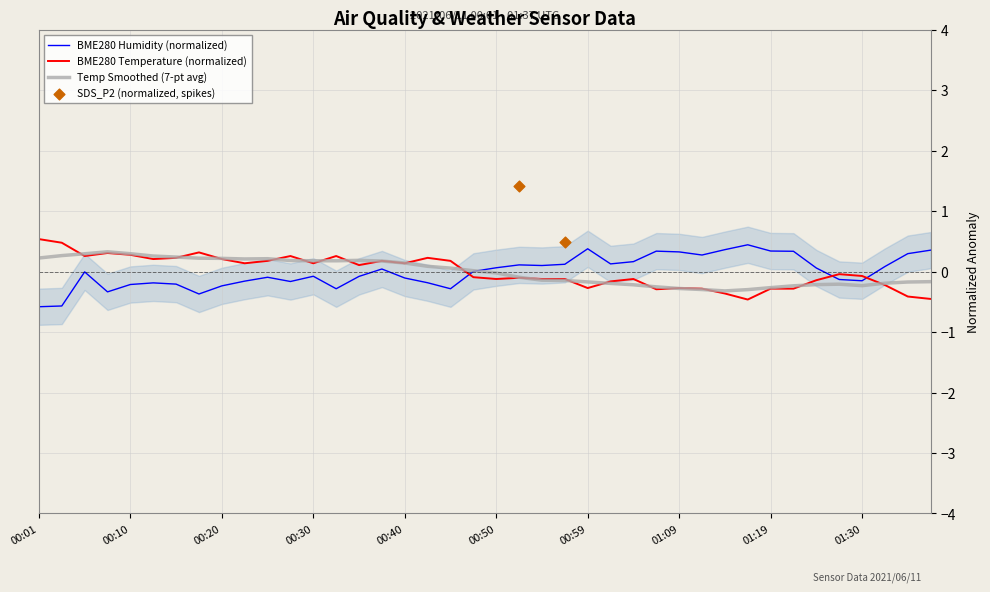

What is the lowest value of the Temp Smoothed (7-pt avg) series?

-0.3